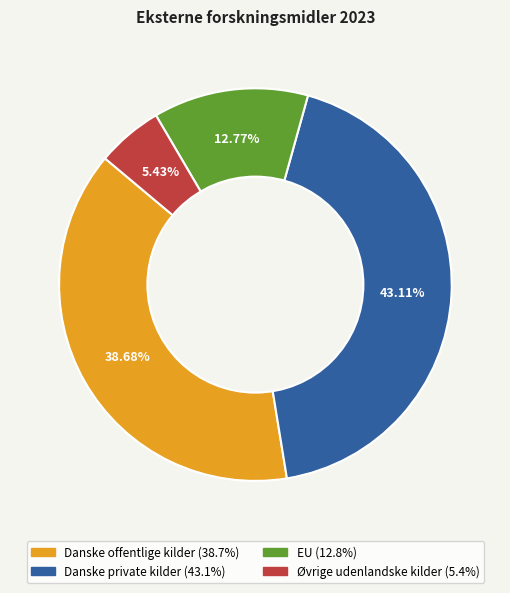

Does any single category account for the majority?

No